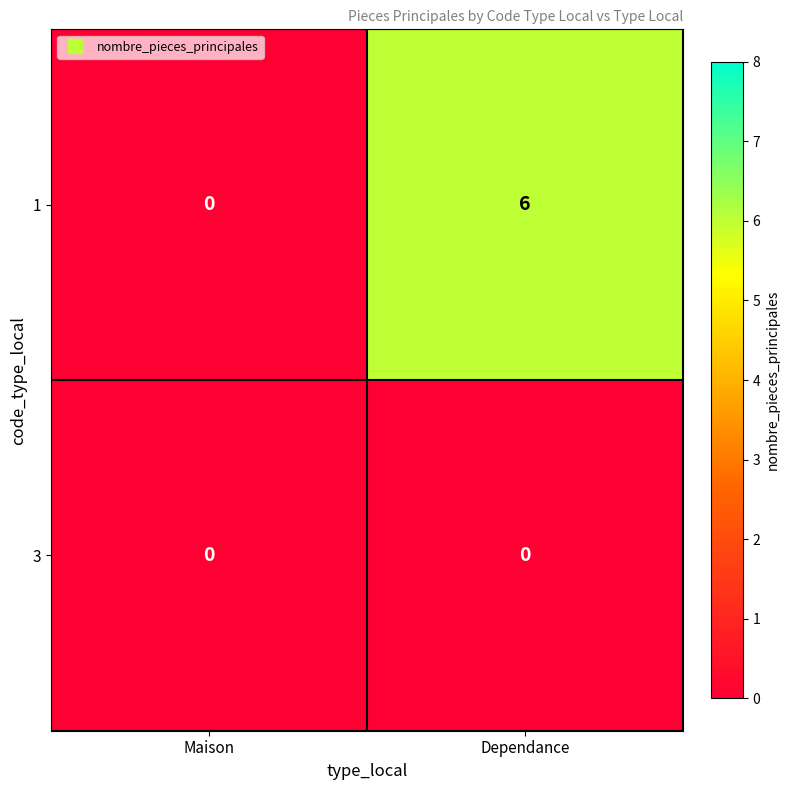

Which series has the largest range (max minus min)?

1